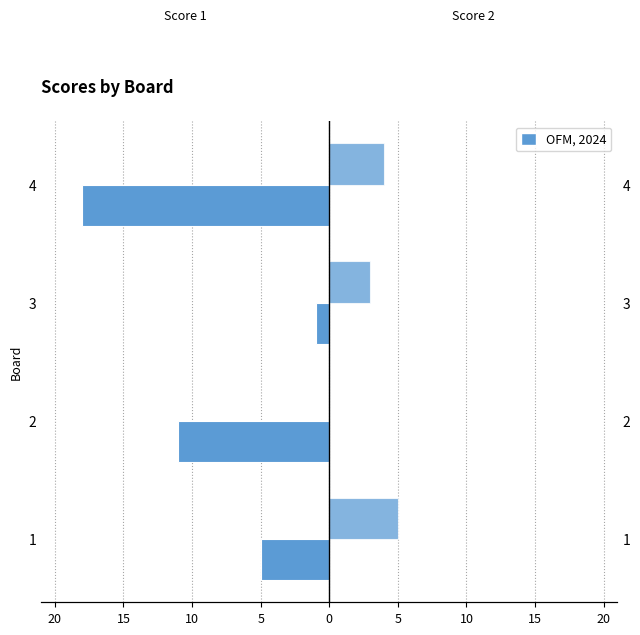

The value of Score 2 at 3 is 5. True or false?

False